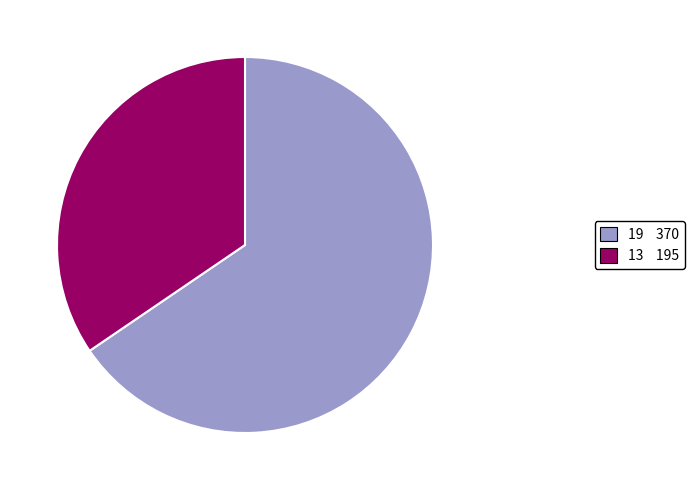

Which has a higher value, 13 or 19?

19